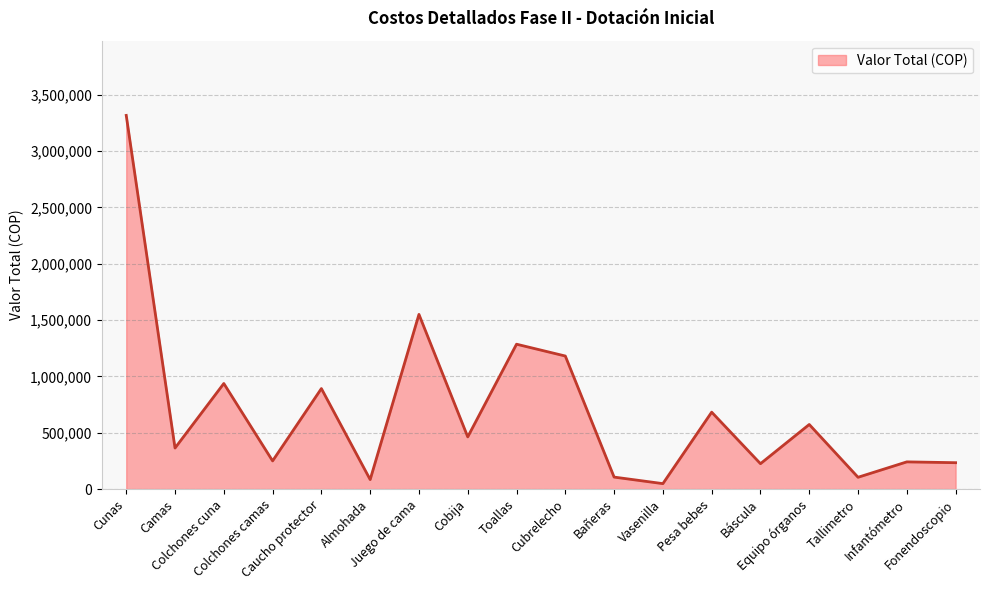

What is the sum of all values?

12536140